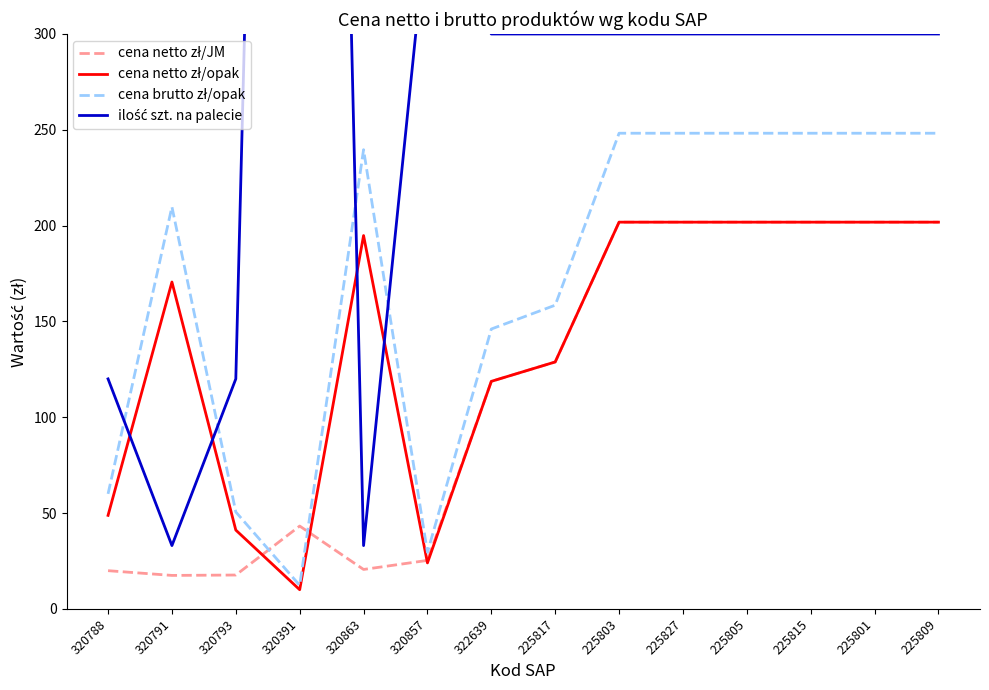

Count the number of data series in this chart.

4